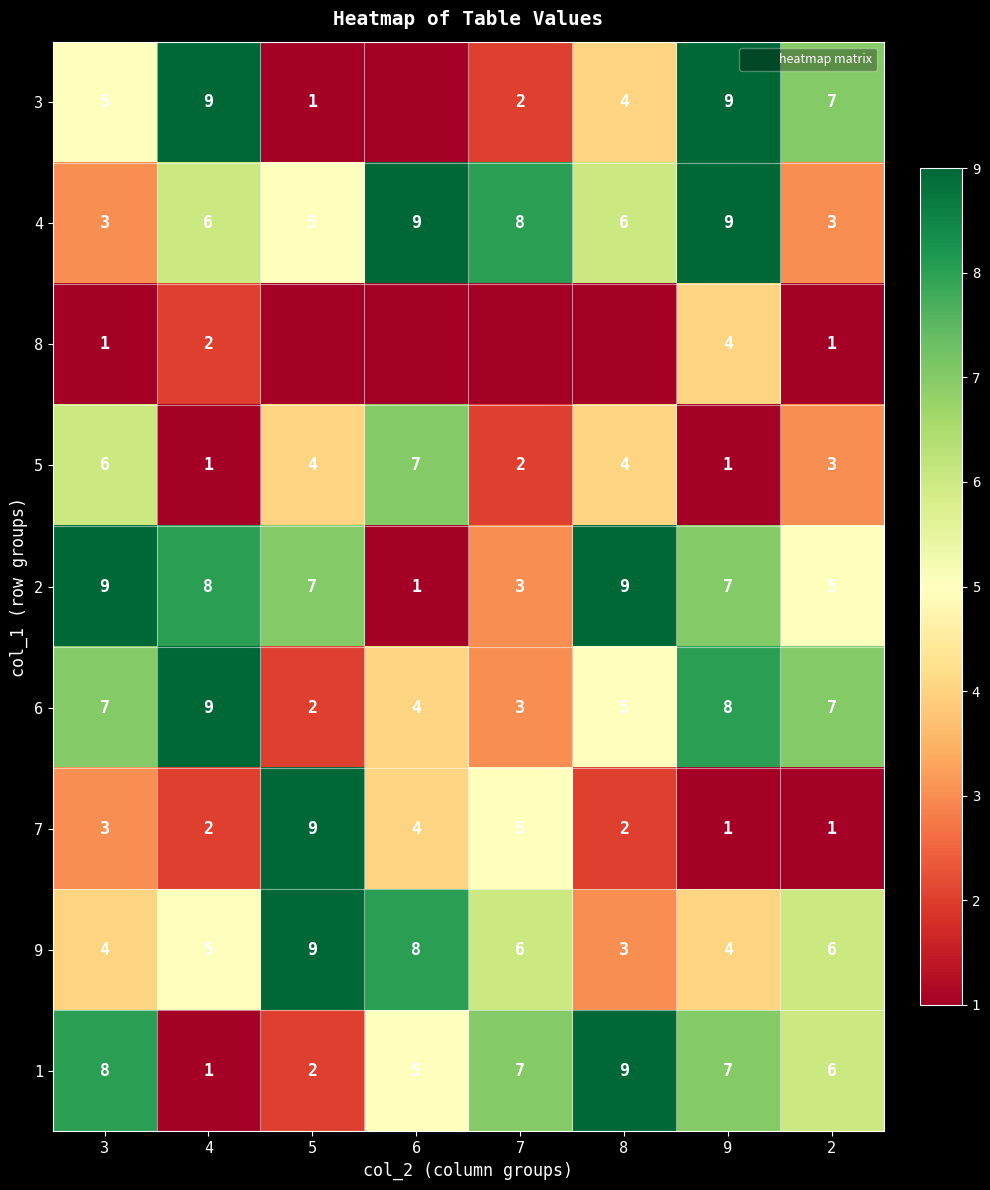

List the labels in order of 4 value, largest first.

6, 9, 7, 4, 8, 5, 3, 2